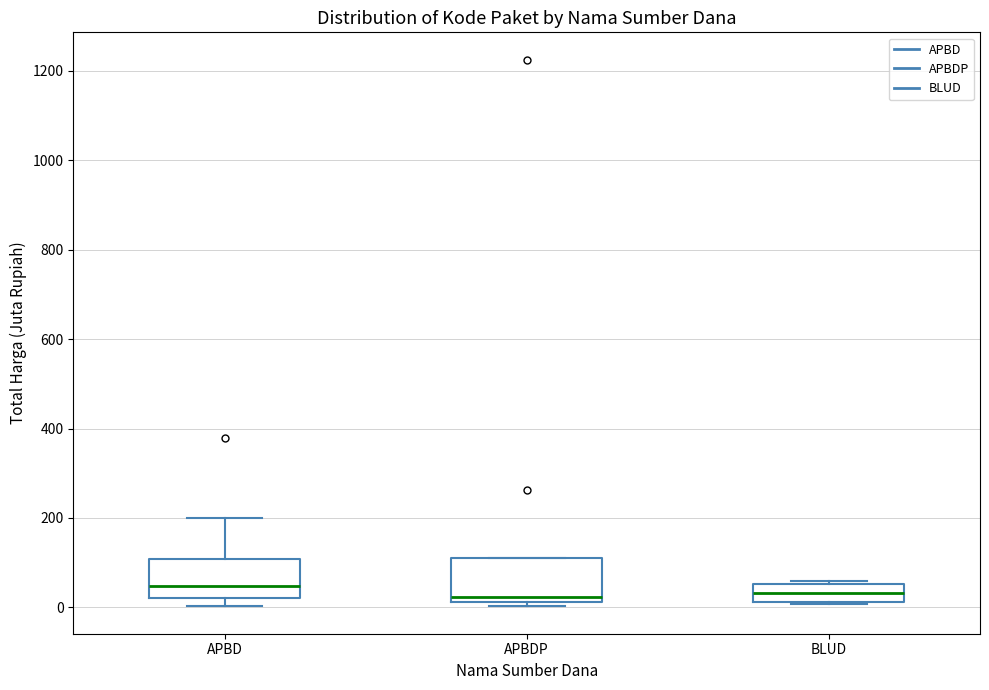

Reading left to right, transcribe this box plot: for each box, give where its median line is, the range the box spans, and where its two whiskers end, as read against the y-axis. The values are not printed on the chart, so give them approximately, as read against the axis.

APBD: median 40, box 20 to 100, whiskers 0 to 200
APBDP: median 20 (just above the box's lower edge), box 20 to 120, whiskers 0 to 120
BLUD: median 40, box 20 to 60, whiskers 0 to 60 (just above the box's upper edge)